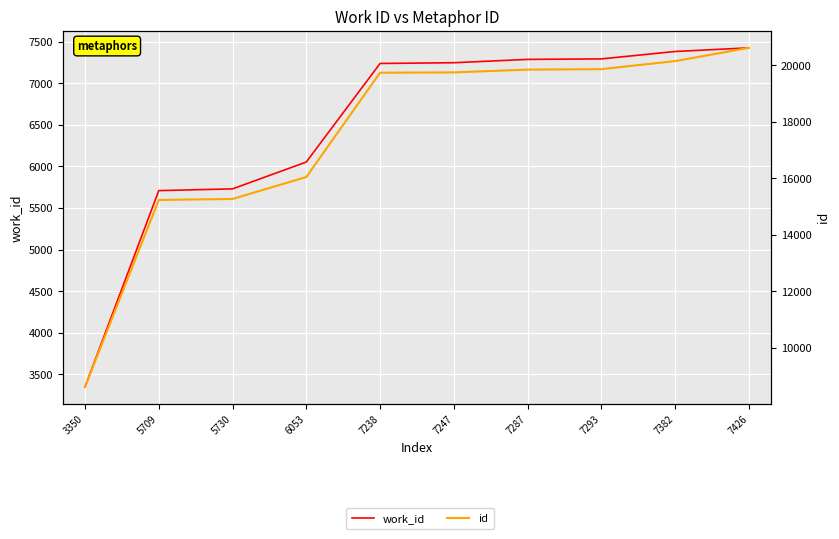

Which has a higher value, 3350 or 7382?

7382